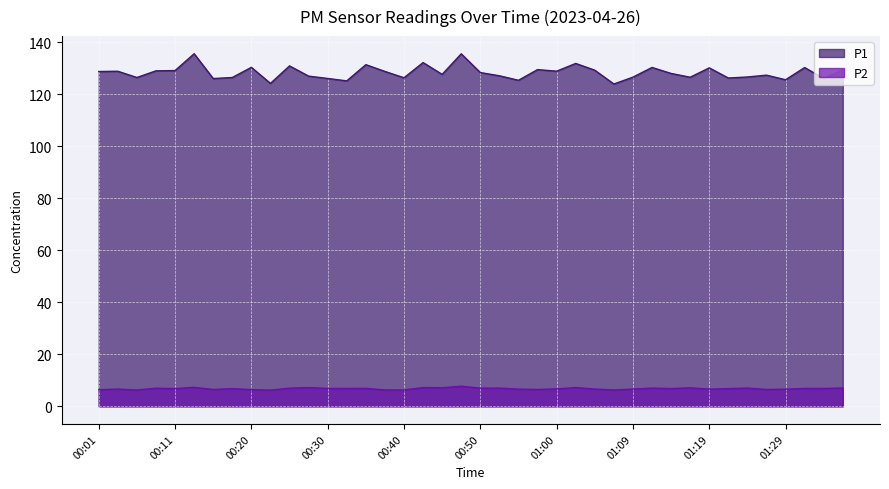

At which category does P1 reach its first local peak?

00:03